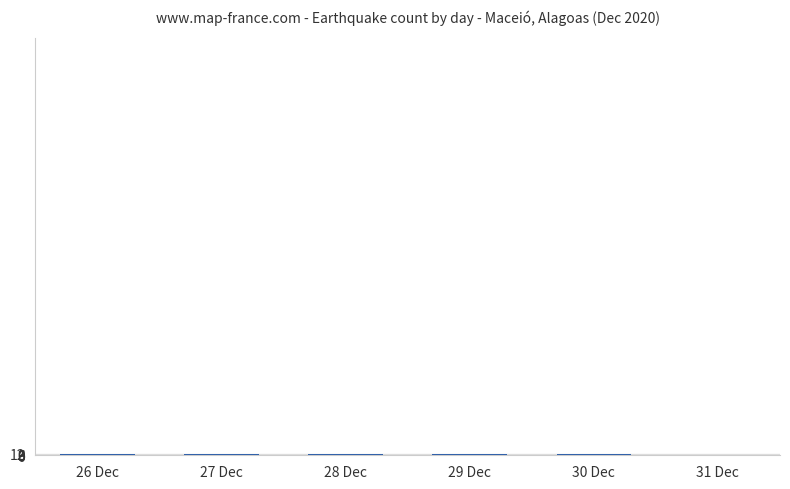

What is the sum of all values?

47